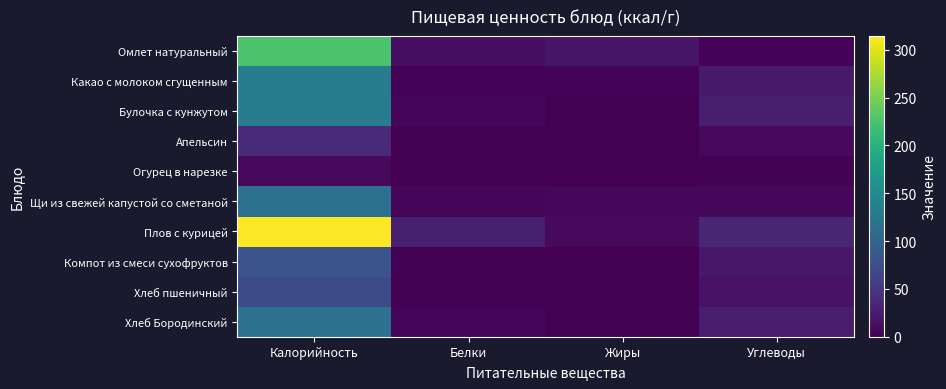

Between Белки and Жиры, which is larger?

Жиры